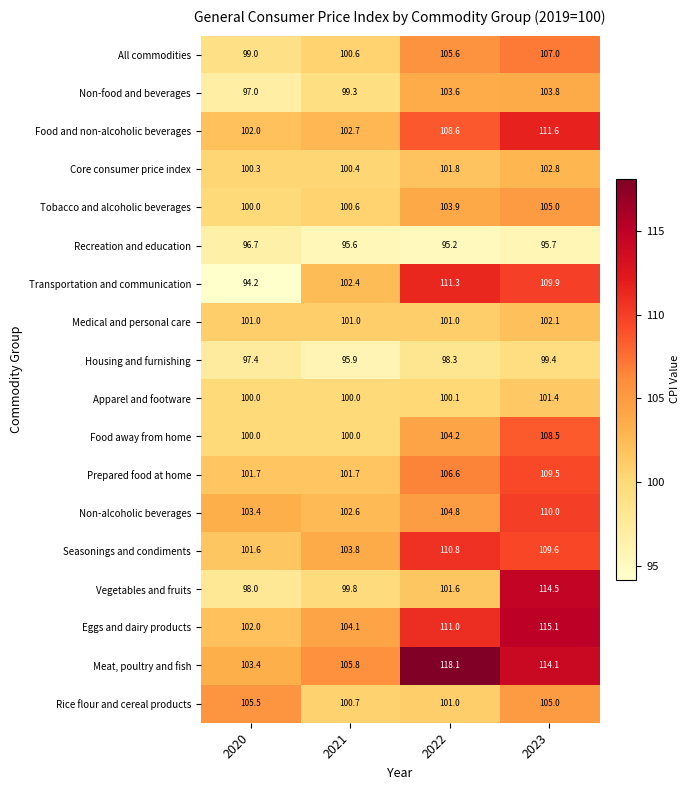

What is the spread (max minus min) of values at 2021?

10.2